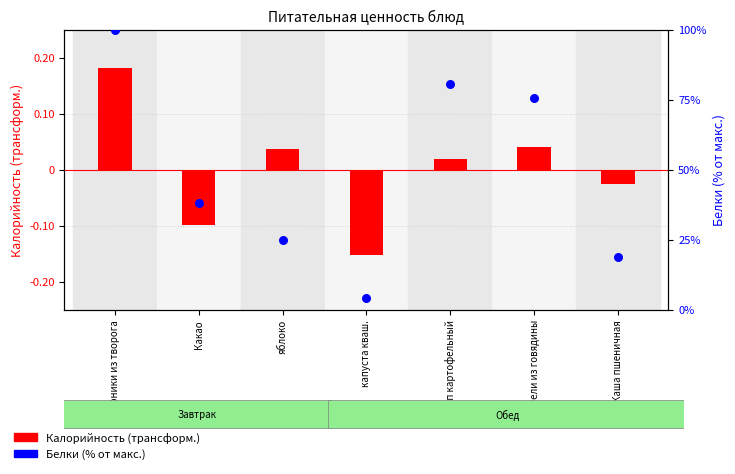

What is the ratio of the value at Сырники из творога to the value at Тефтели из говядины?

1.3